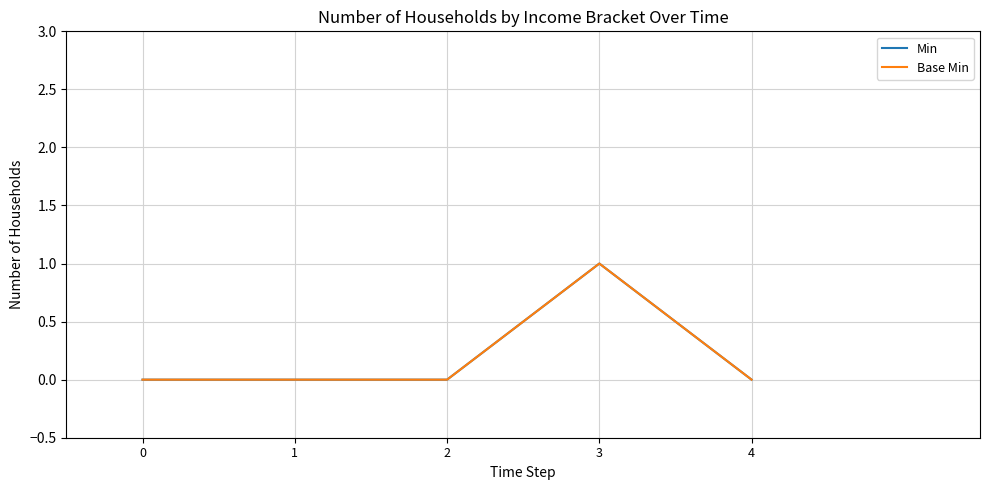

Is this an area chart (filled region under the line)?

No